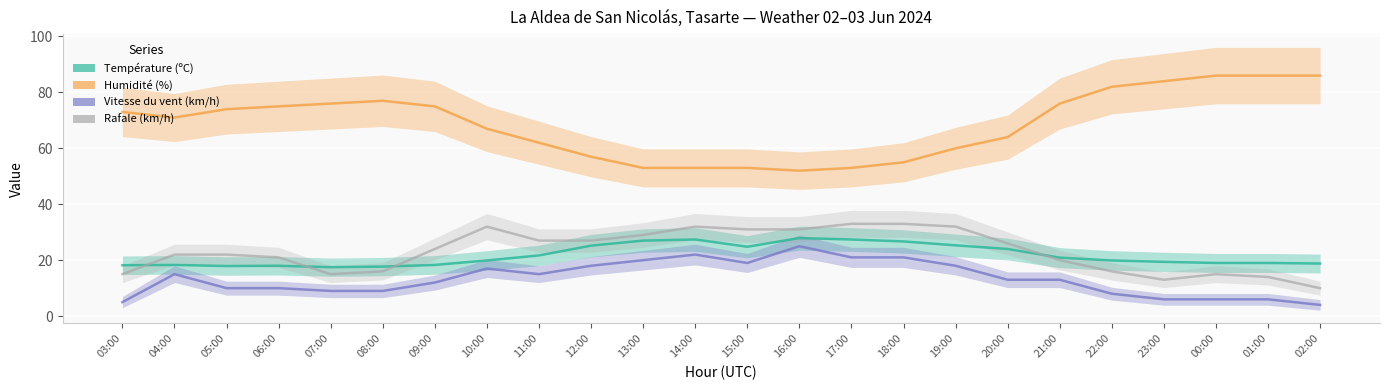

Count the number of categories in the chart.

24